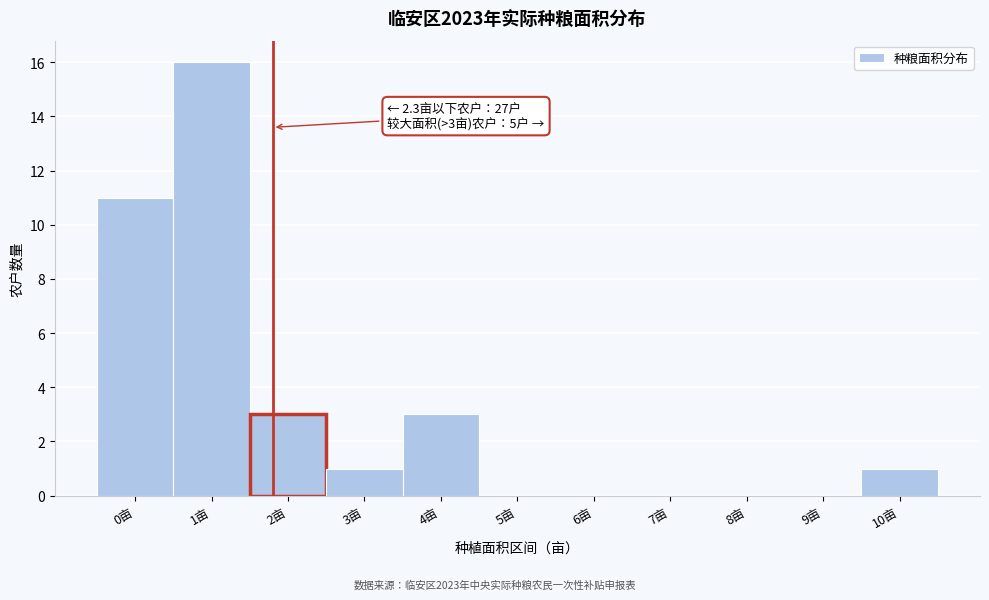

Reading left to right, extract all data points from this chart.

0亩=11	1亩=16	2亩=3	3亩=1	4亩=3	5亩=0	6亩=0	7亩=0	8亩=0	9亩=0	10亩=1